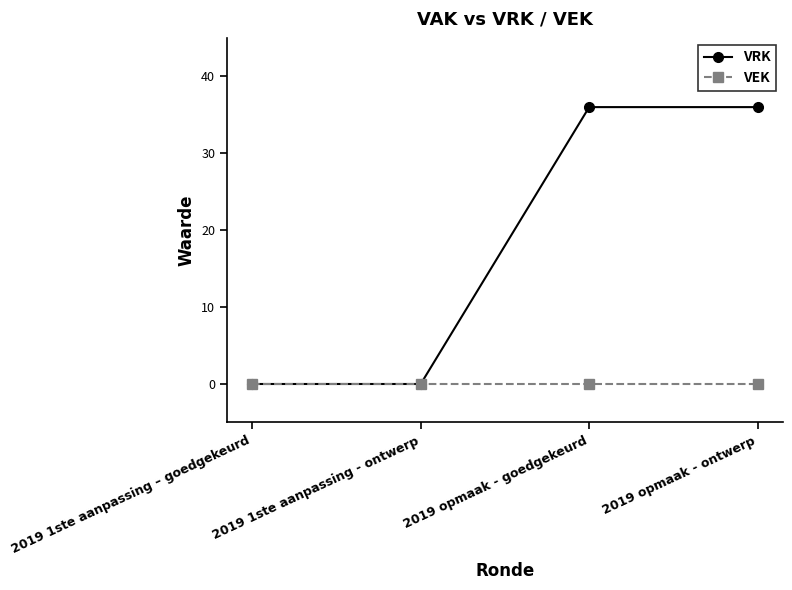

Reading left to right, transcribe all the data shown in this chart.

VRK: 0	0	36	36
VEK: 0	0	0	0